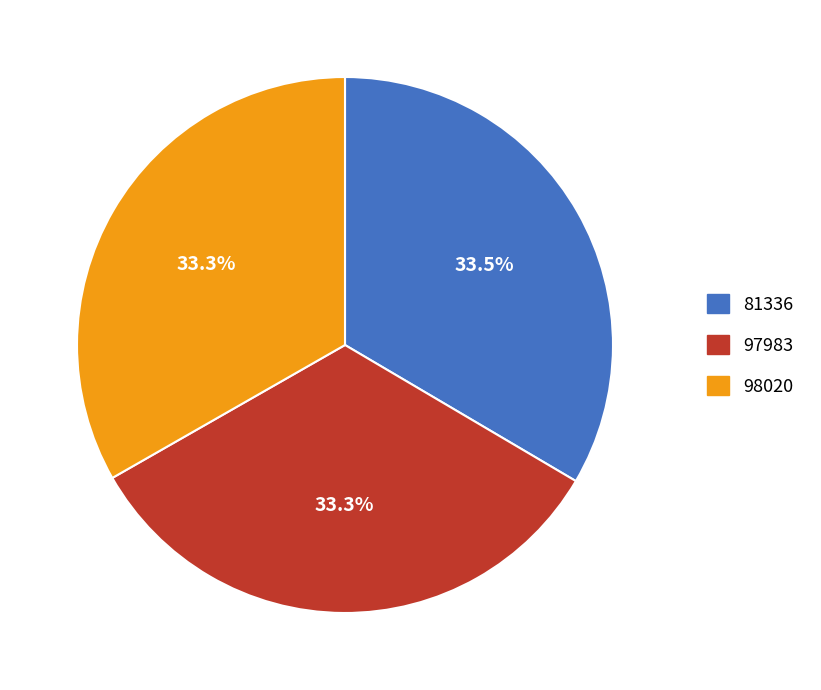

How many slices are in this pie chart?

3